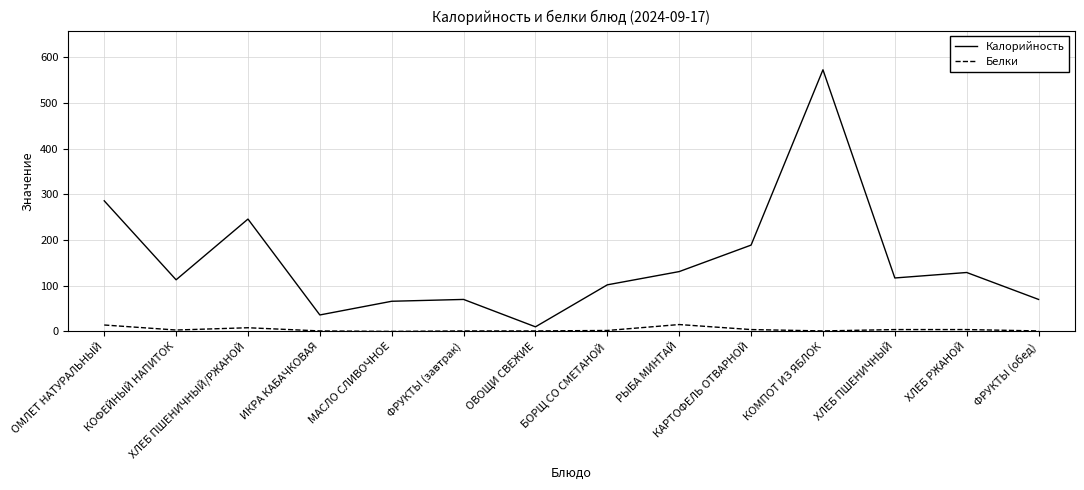

Rank the series by their maximum value, from lowest to highest.

Белки, Калорийность